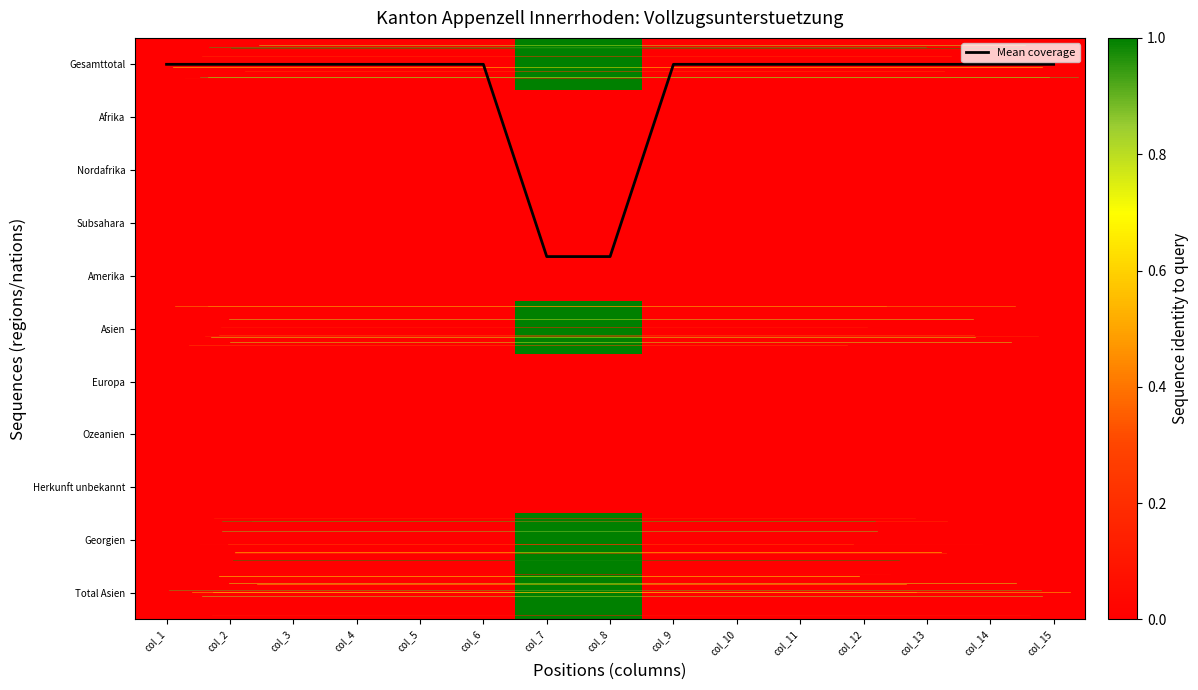

Which series has the widest spread of values?

Mean coverage